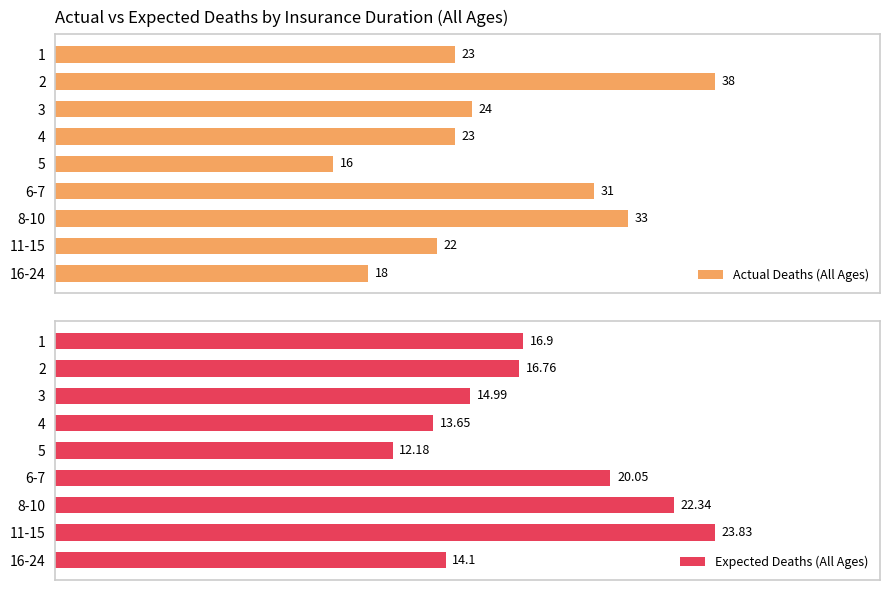

List the labels in order of Expected Deaths (All Ages) value, largest first.

11-15, 8-10, 6-7, 1, 2, 3, 16-24, 4, 5